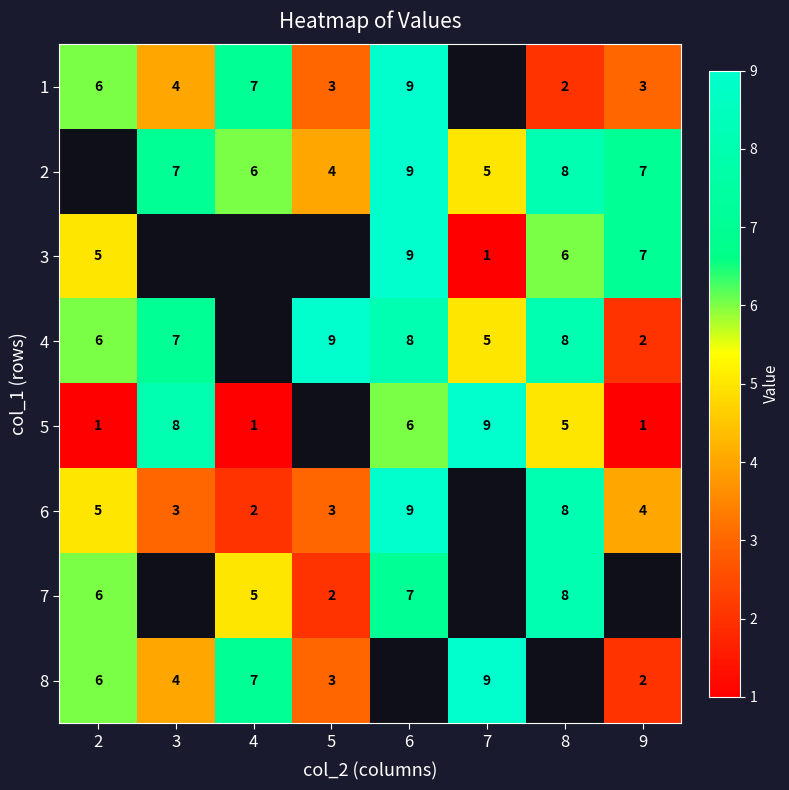

At which category does the chart reach its peak across all series?

6